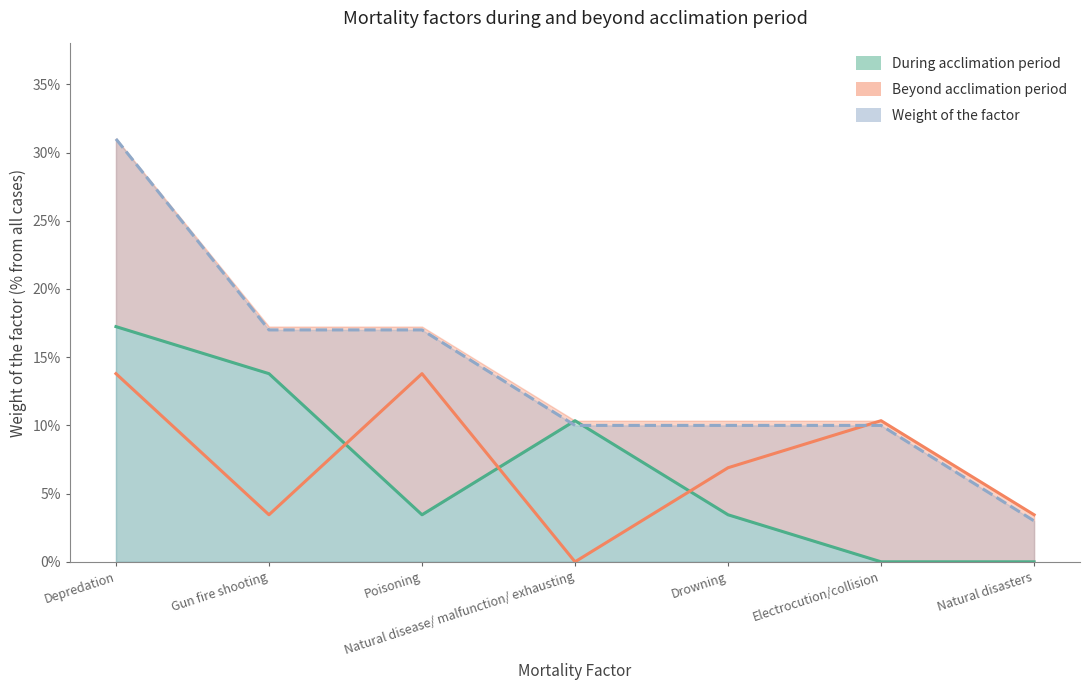

What is the maximum value shown in the chart?

0.3